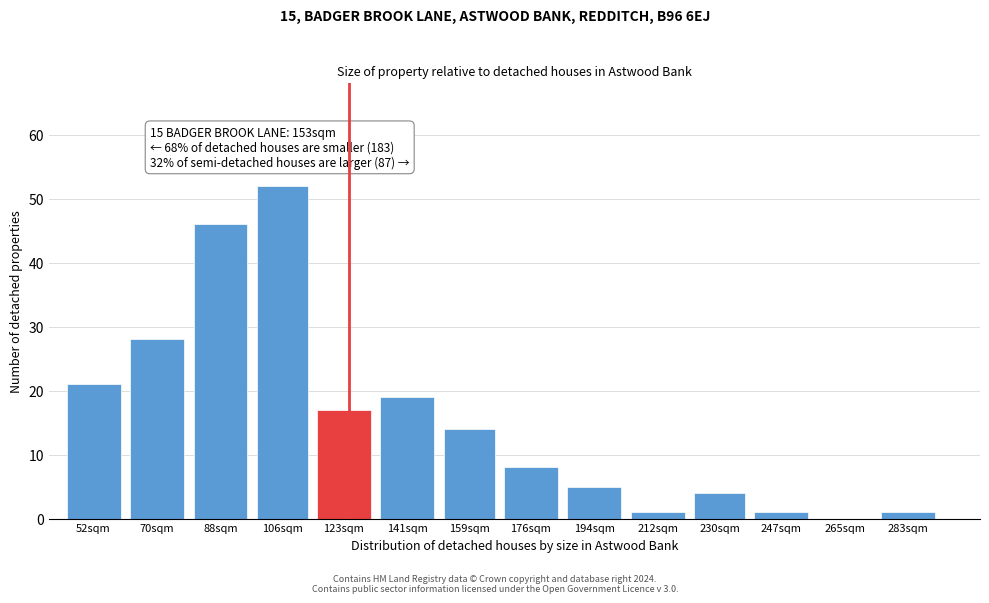

Reading left to right, extract all data points from this chart.

52sqm=21	70sqm=28	88sqm=46	106sqm=52	123sqm=17	141sqm=19	159sqm=14	176sqm=8	194sqm=5	212sqm=1	230sqm=4	247sqm=1	265sqm=0	283sqm=1